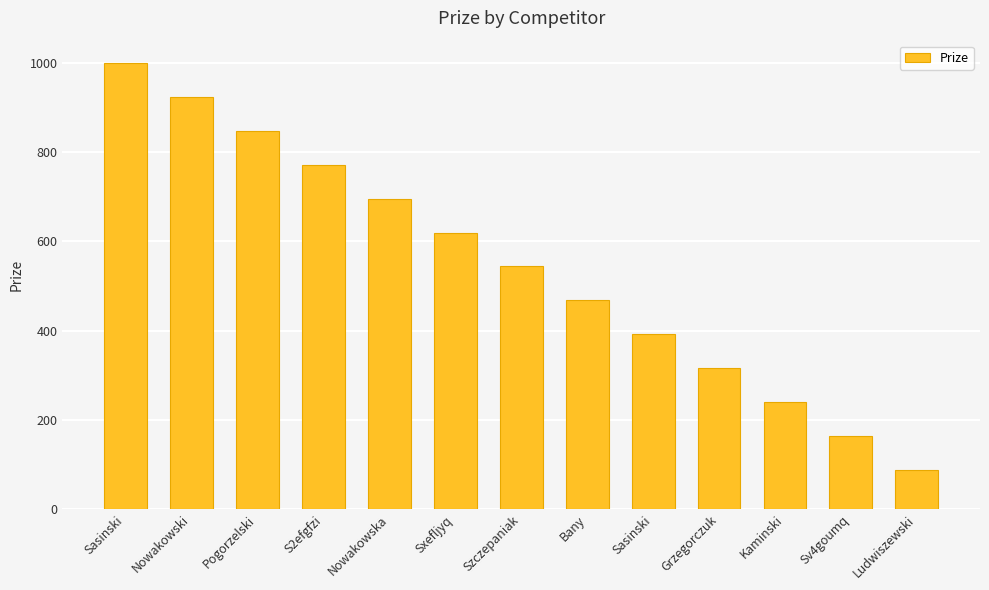

What is the smallest value displayed?

88